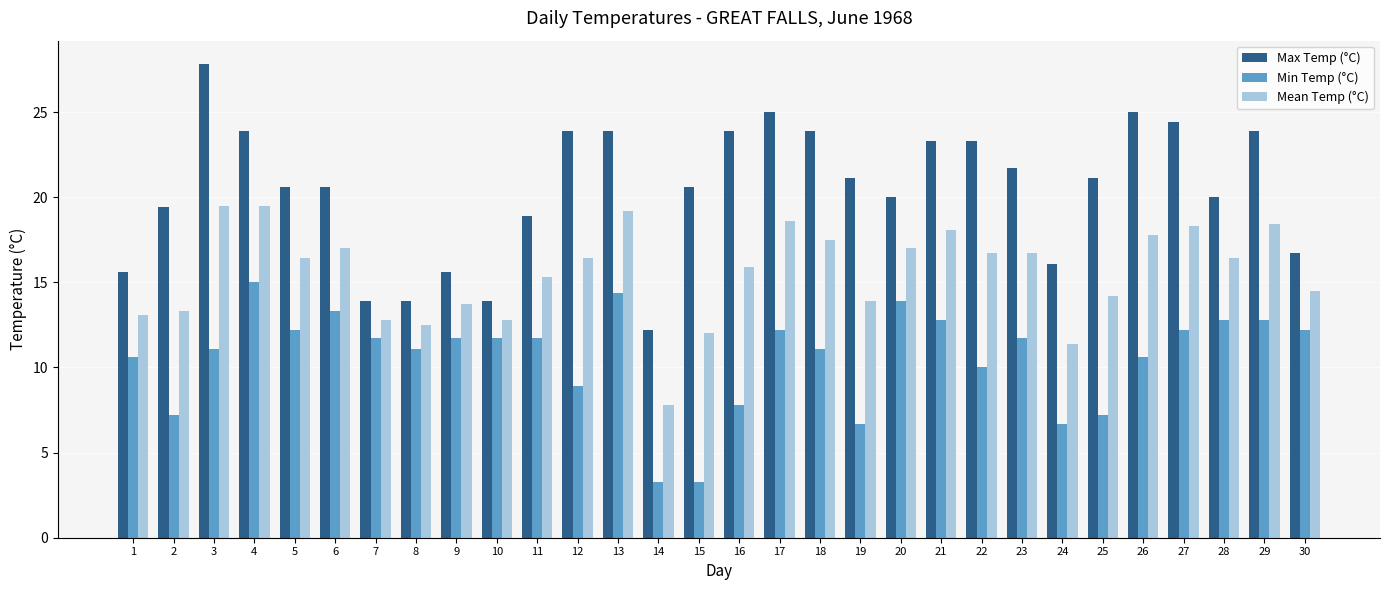

Which series has the widest spread of values?

Max Temp (°C)